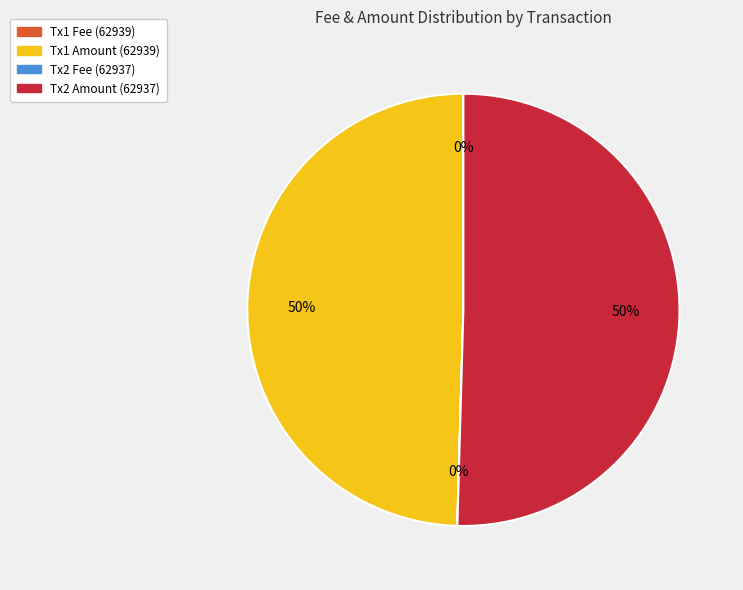

To the nearest percent, what is the difference between the largest and smallest slice percentages?

50%